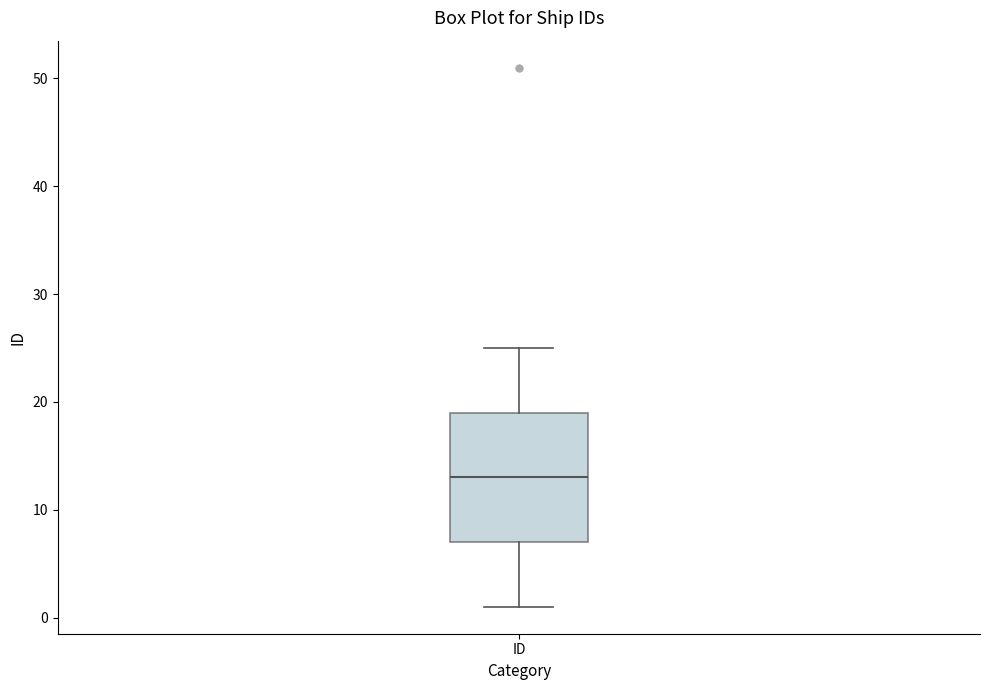

Where does the median line of the box for ID sit on the y-axis? The values are not printed on the chart, so give them approximately, as read against the axis.

13